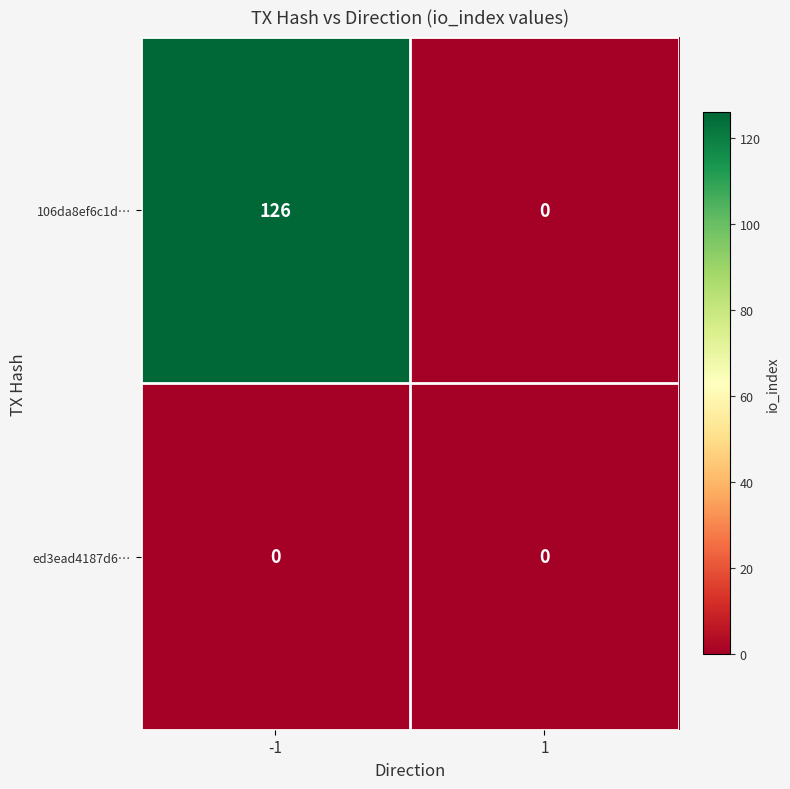

Reading right to left, transcribe all the data shown in this chart.

106da8ef6c1d…: 0	126
ed3ead4187d6…: 0	0